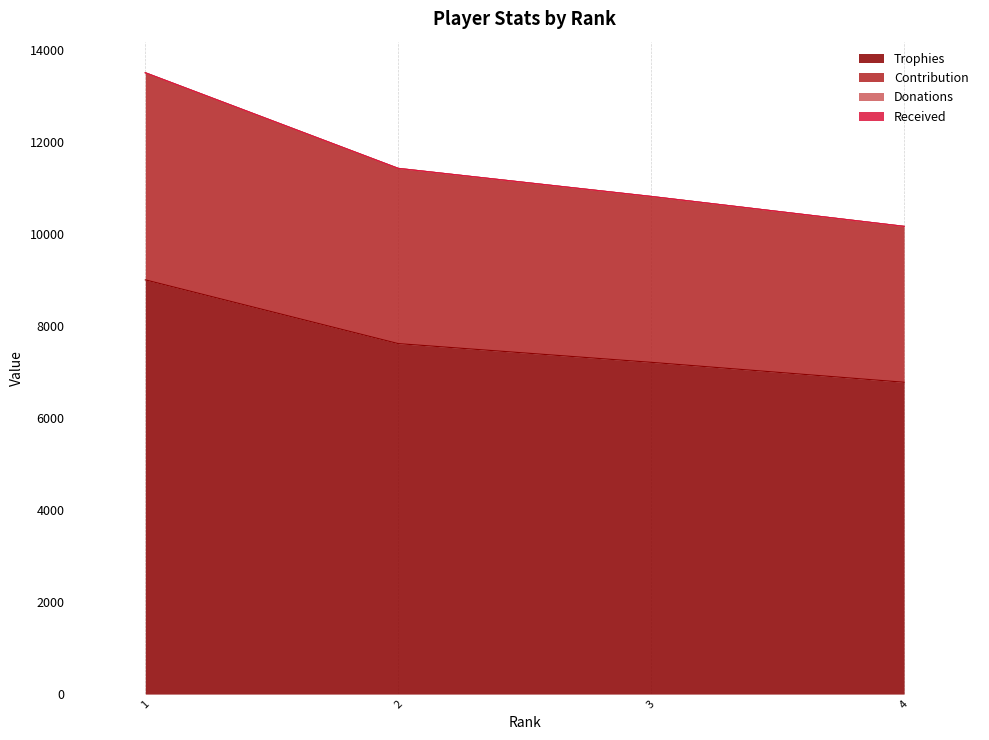

At which category is the sum across all series the highest?

1